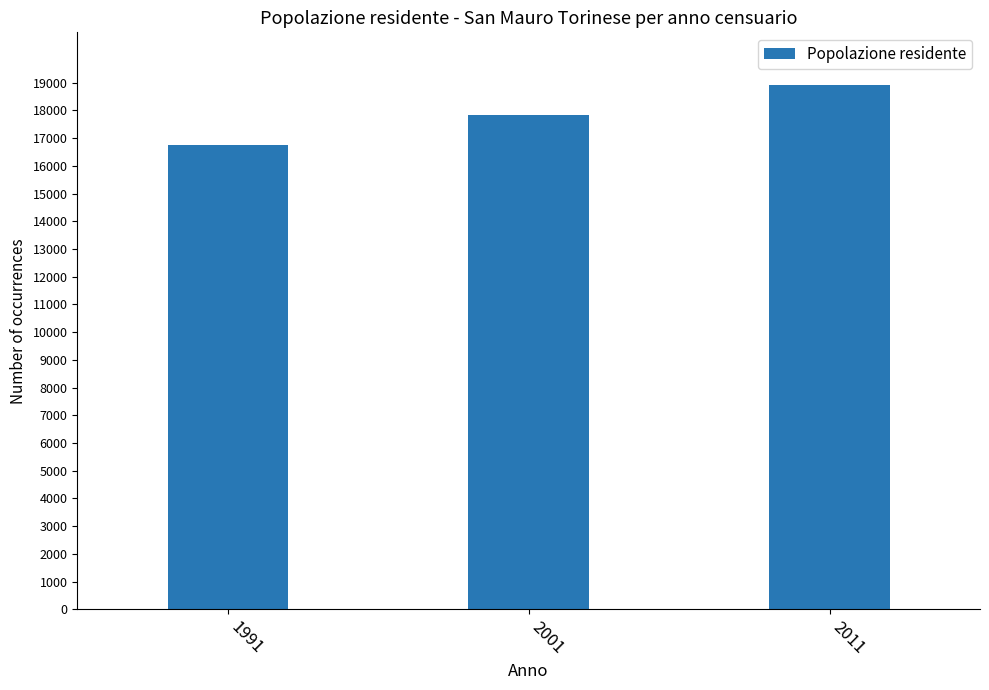

Between 2011 and 2001, which is larger?

2011